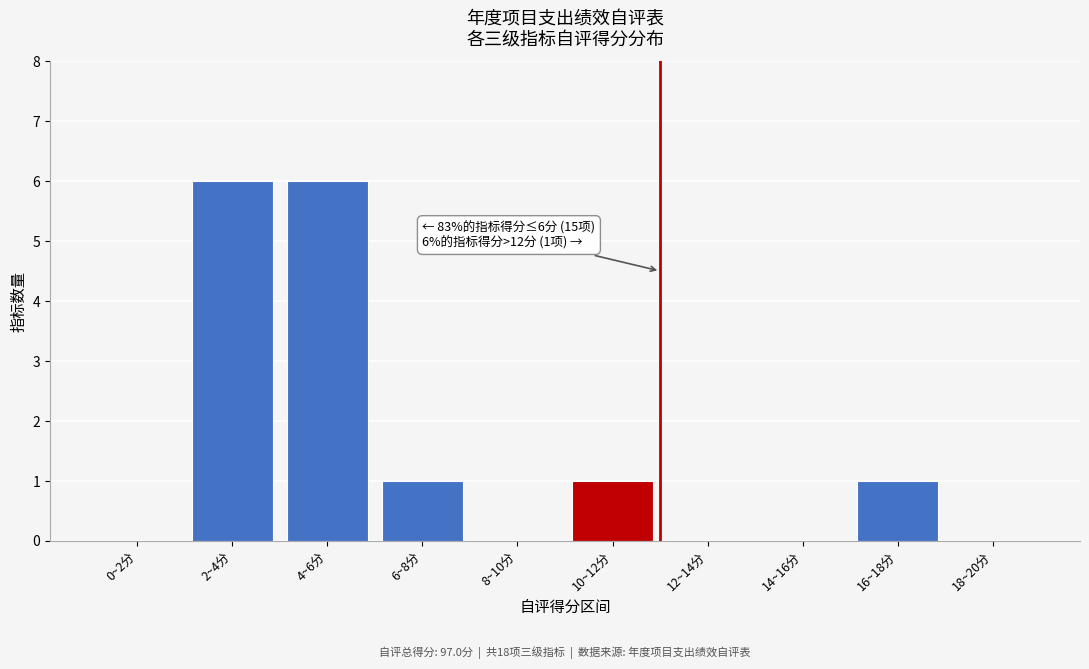

Reading left to right, what are all the values shown in this chart?

0~2分=0	2~4分=6	4~6分=6	6~8分=1	8~10分=0	10~12分=1	12~14分=0	14~16分=0	16~18分=1	18~20分=0